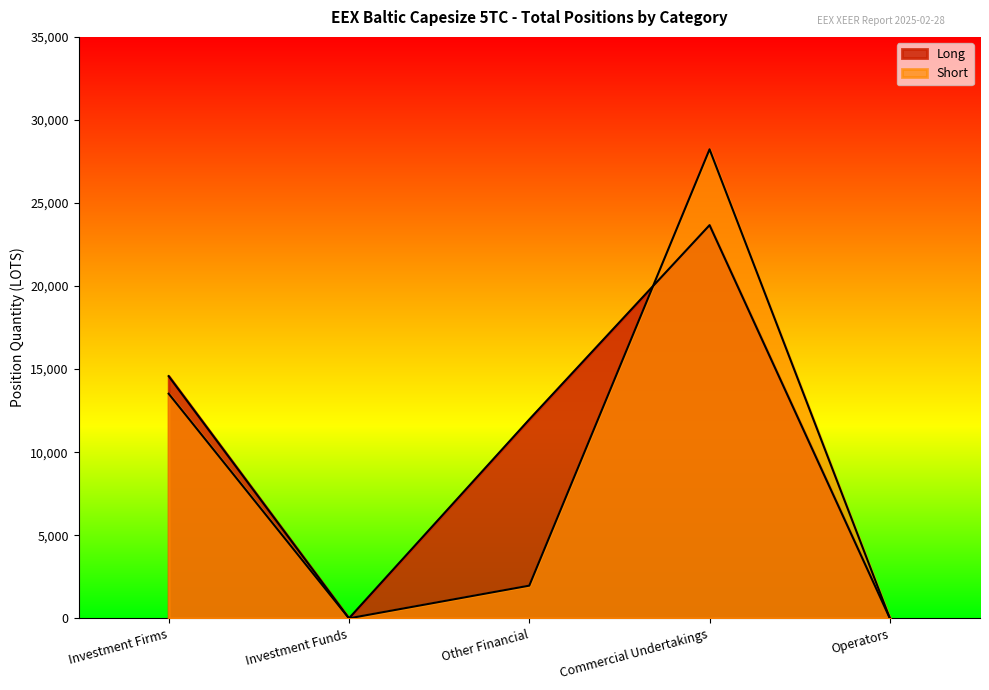

How many distinct data groups are displayed?

2